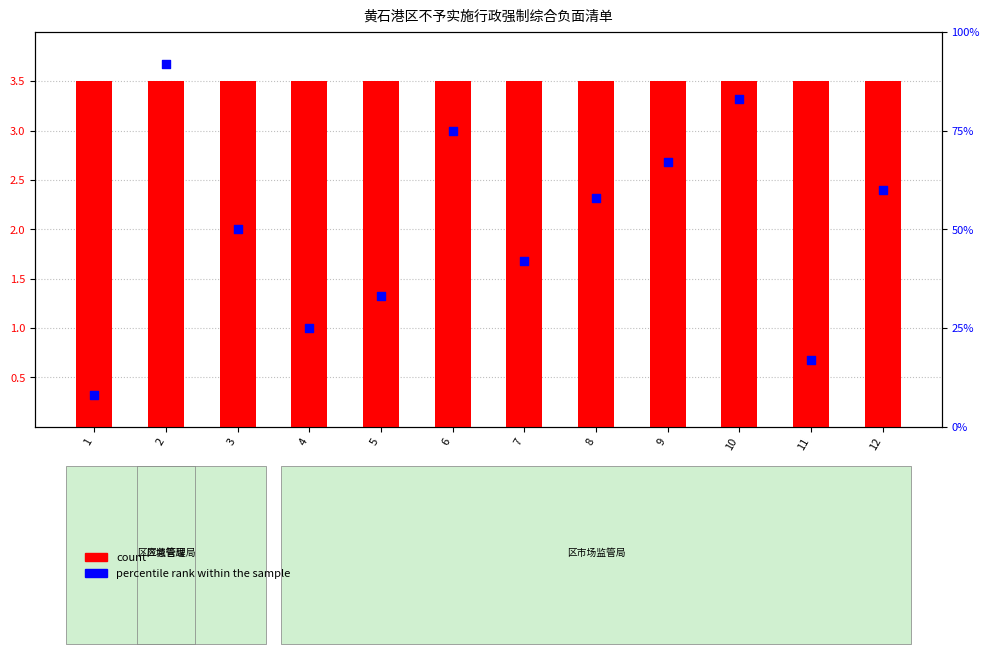

What is the total value across all series at 12?

63.5